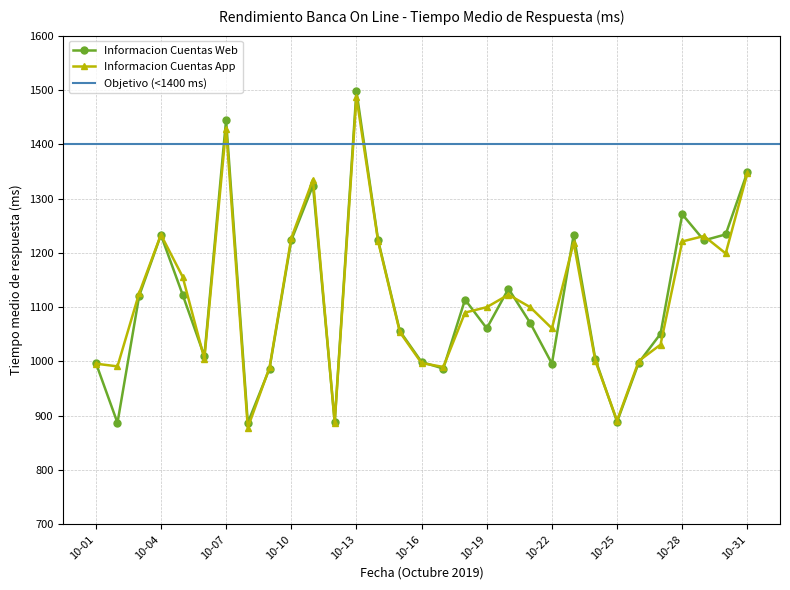

Rank the categories by Informacion Cuentas App value from lowest to highest.

10-08, 10-12, 10-25, 10-09, 10-17, 10-02, 10-01, 10-16, 10-24, 10-26, 10-06, 10-27, 10-15, 10-22, 10-18, 10-19, 10-21, 10-20, 10-03, 10-05, 10-30, 10-23, 10-14, 10-28, 10-10, 10-29, 10-04, 10-11, 10-31, 10-07, 10-13